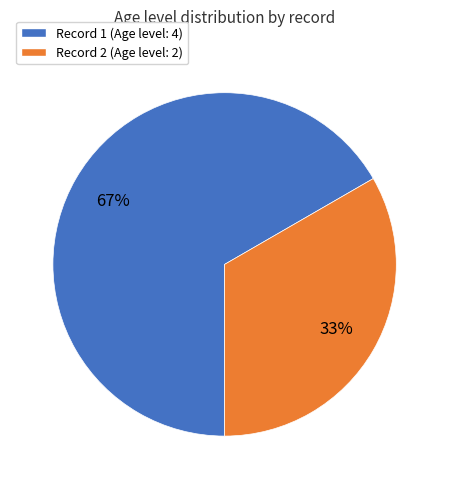

How many slices are in this pie chart?

2